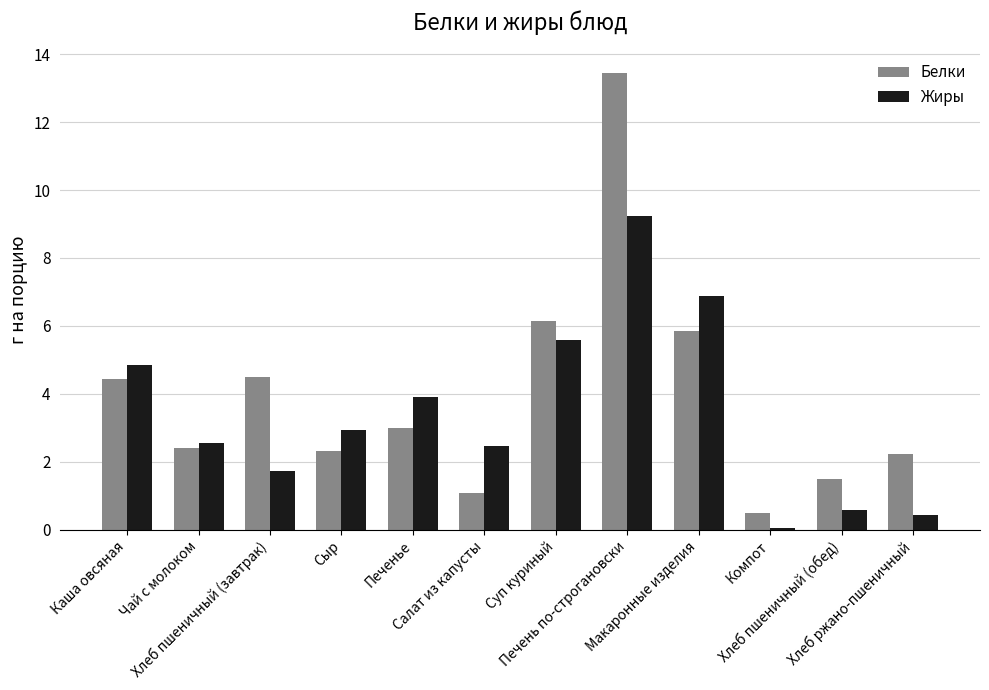

What is the greatest value displayed?

13.4